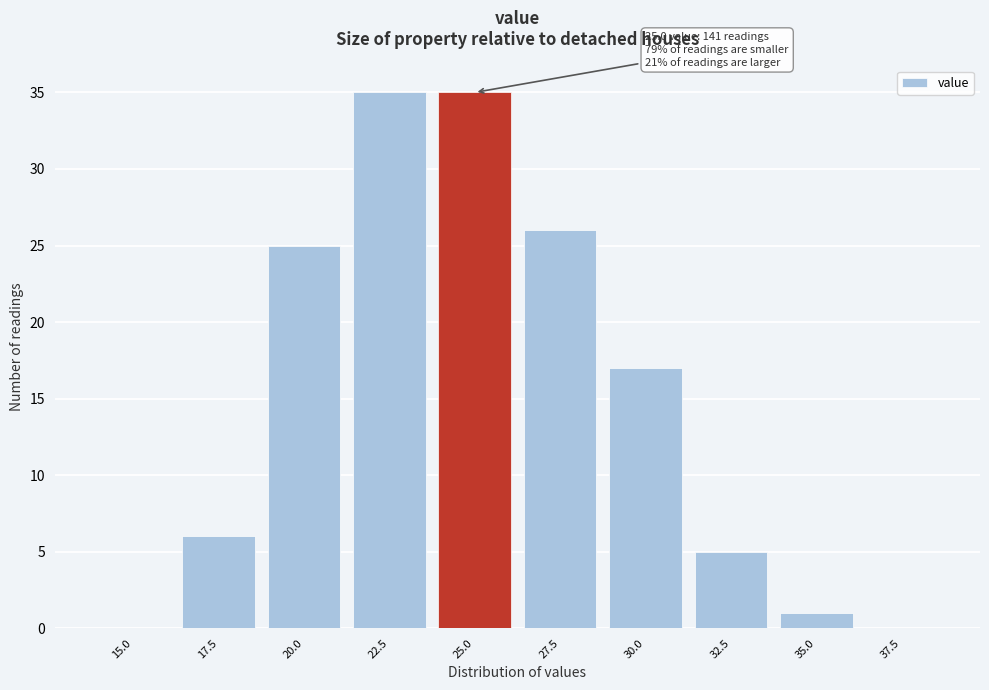

Reading left to right, list all the values displayed in this chart.

15.0=0	17.5=6	20.0=25	22.5=35	25.0=35	27.5=26	30.0=17	32.5=5	35.0=1	37.5=0